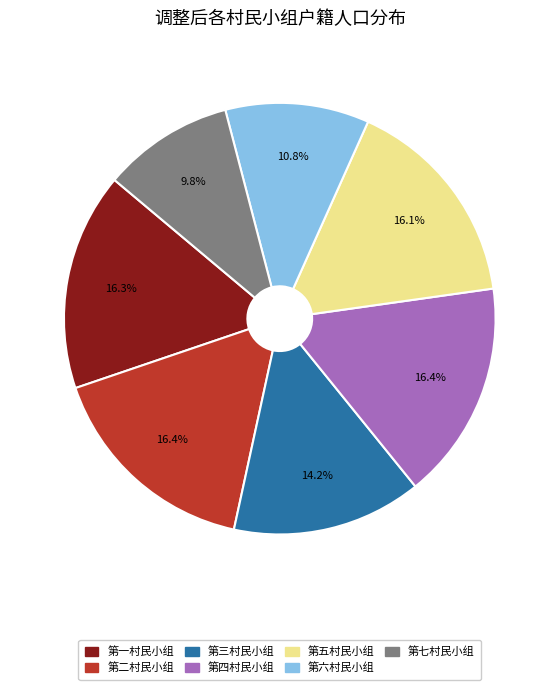

The 第五村民小组 slice represents 23% of the pie. True or false?

False